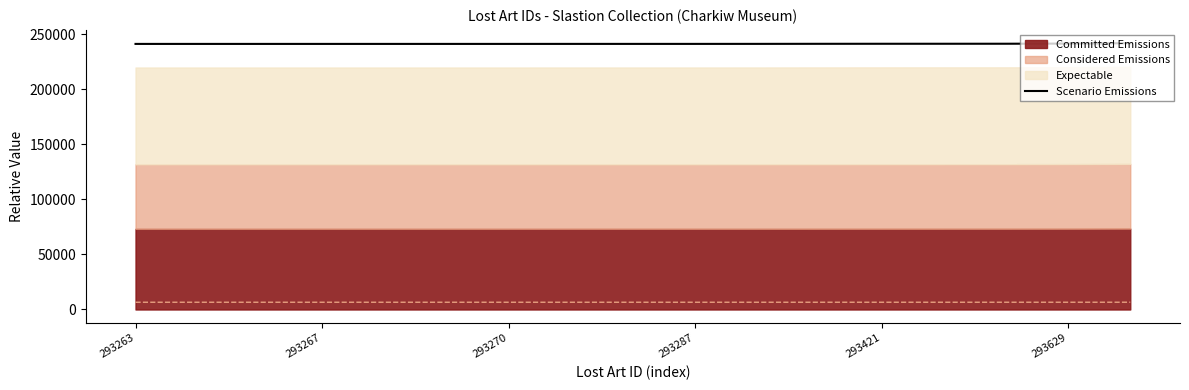

True or false: Scenario Emissions has a value of 351929.1 at 293263.

False